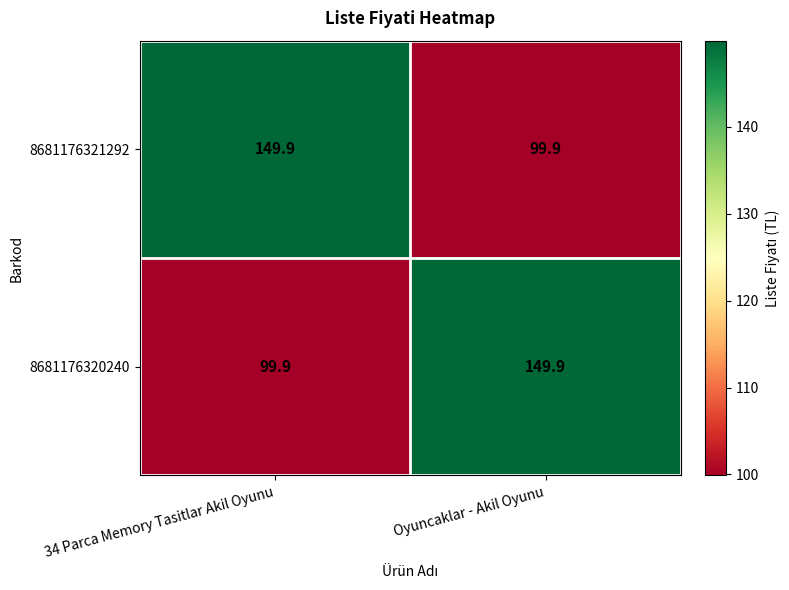

What is the spread (max minus min) of values at 34 Parca Memory Tasitlar Akil Oyunu?

50.0